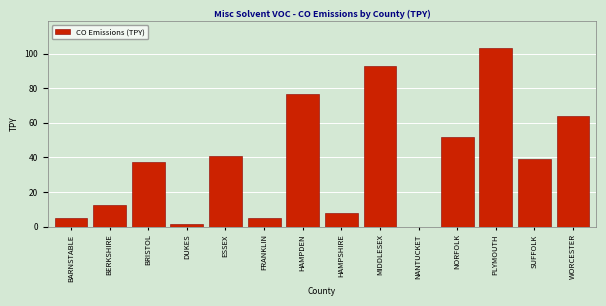

Reading left to right, transcribe all the data shown in this chart.

BARNSTABLE=4.9	BERKSHIRE=12.6	BRISTOL=37.1	DUKES=1.3	ESSEX=40.8	FRANKLIN=4.9	HAMPDEN=76.4	HAMPSHIRE=8.0	MIDDLESEX=92.6	NANTUCKET=0.0	NORFOLK=51.9	PLYMOUTH=103.2	SUFFOLK=39.2	WORCESTER=63.9